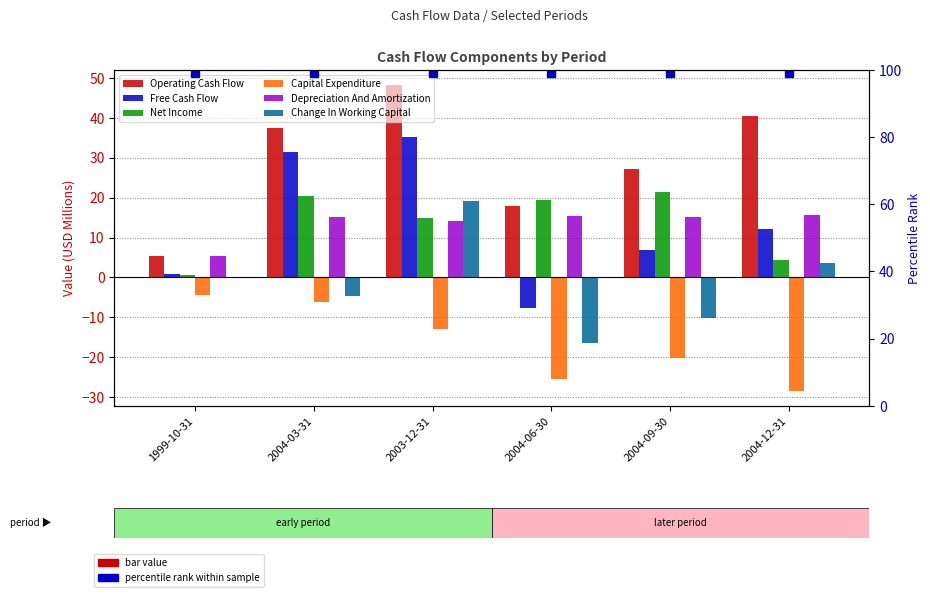

At which category does the chart reach its minimum across all series?

2004-12-31